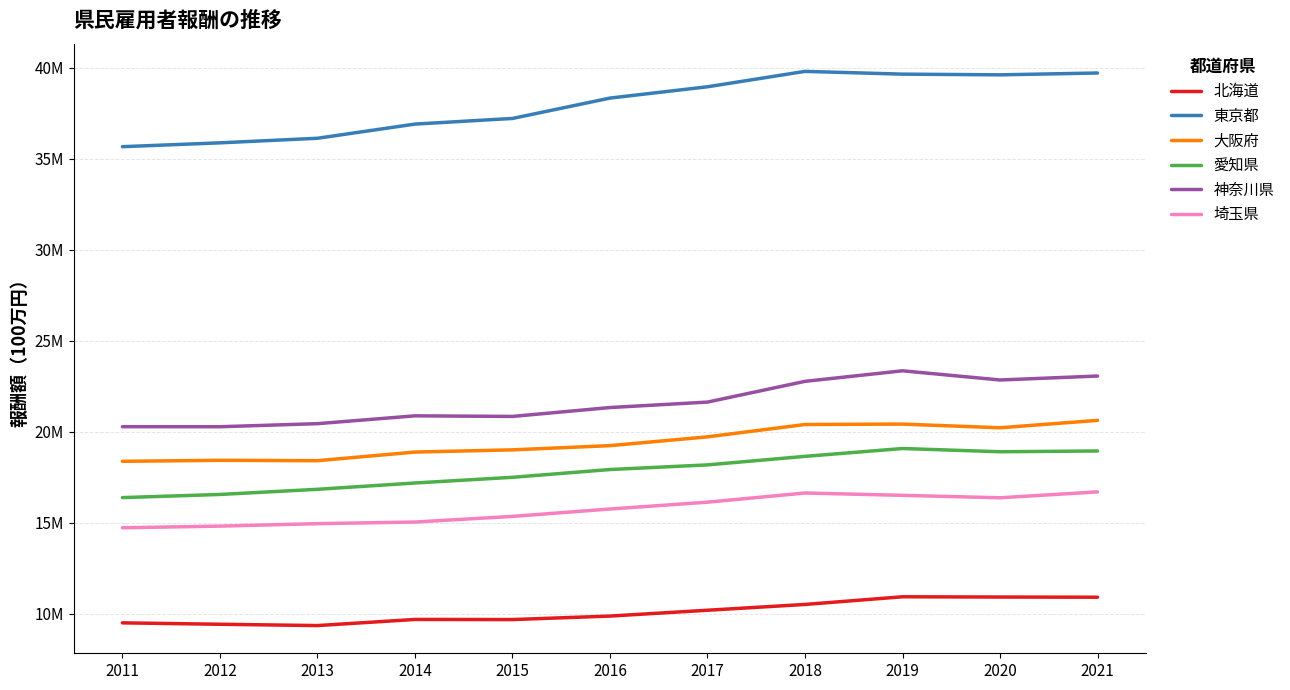

Is it true that 埼玉県 equals 7666028 at 2011?

False